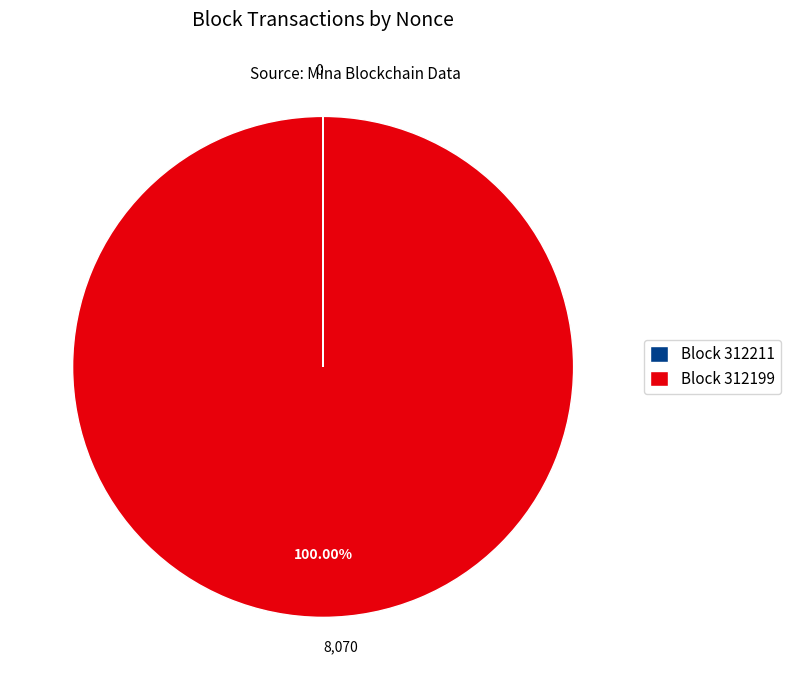

What is the majority slice?

Block 312199